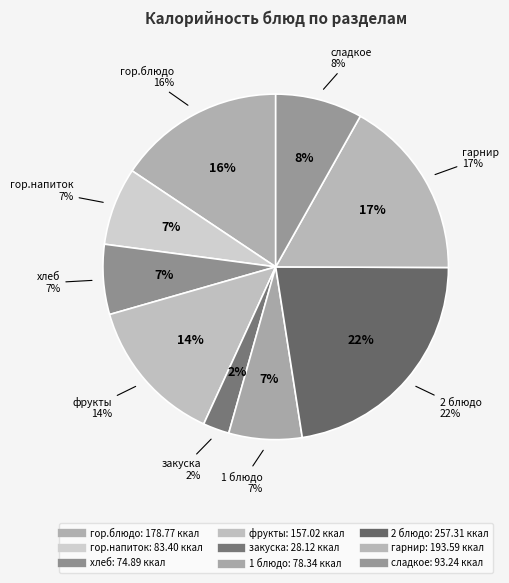

Is it true that 2 блюдо is 37% of the pie?

False